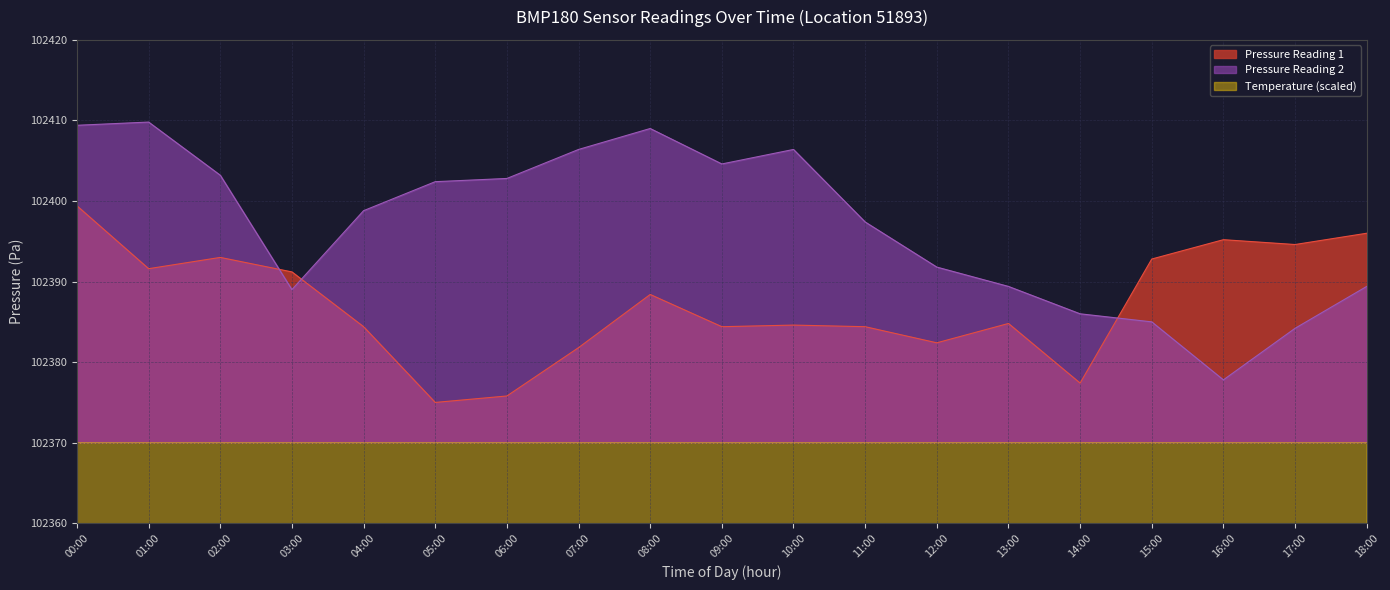

What is the maximum value for pressure_01?

102409.8